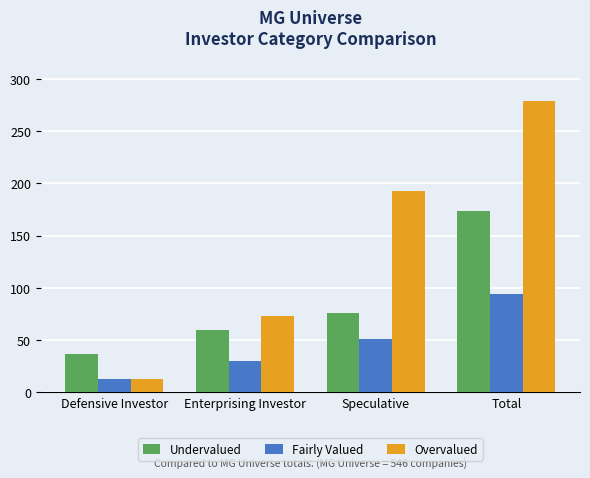

What is the maximum value shown in the chart?

279